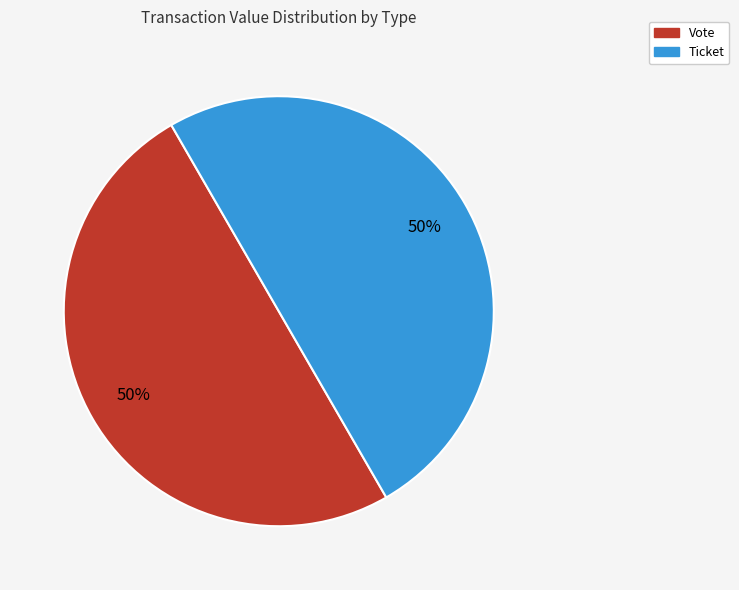

To the nearest percent, what is the average slice percentage?

50%